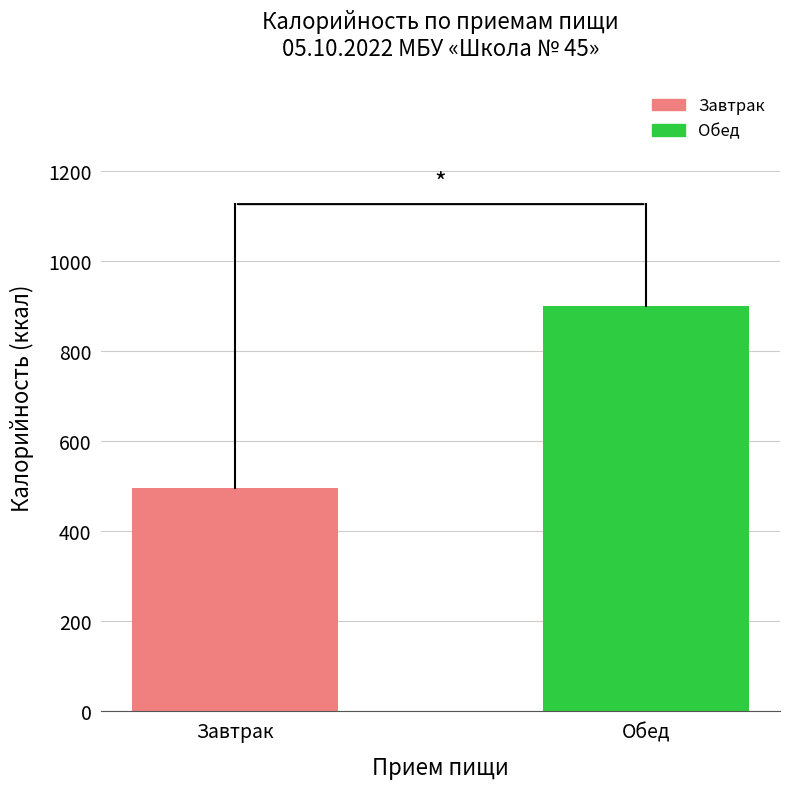

How many bars are there in total?

2